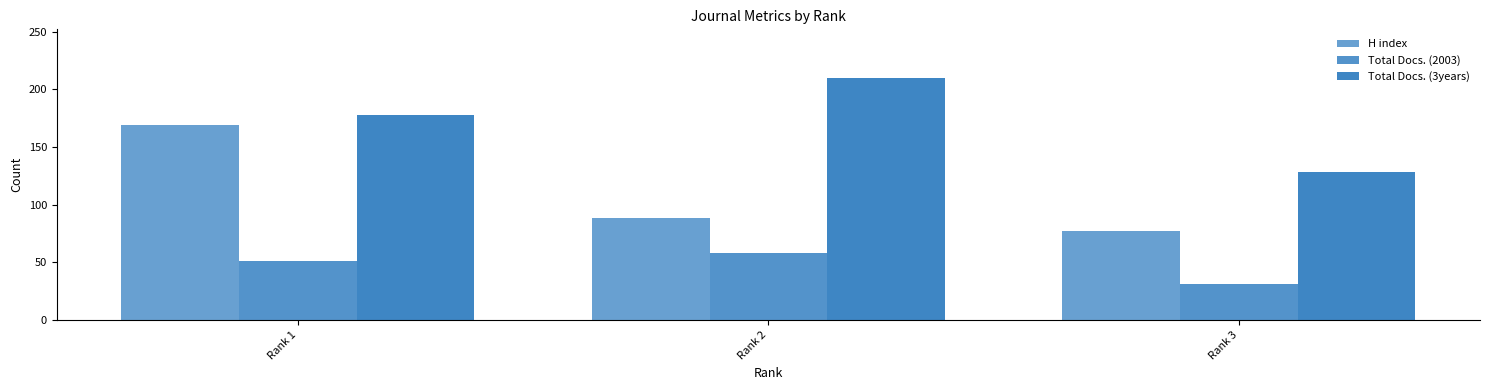

How many bars are there in each group?

3